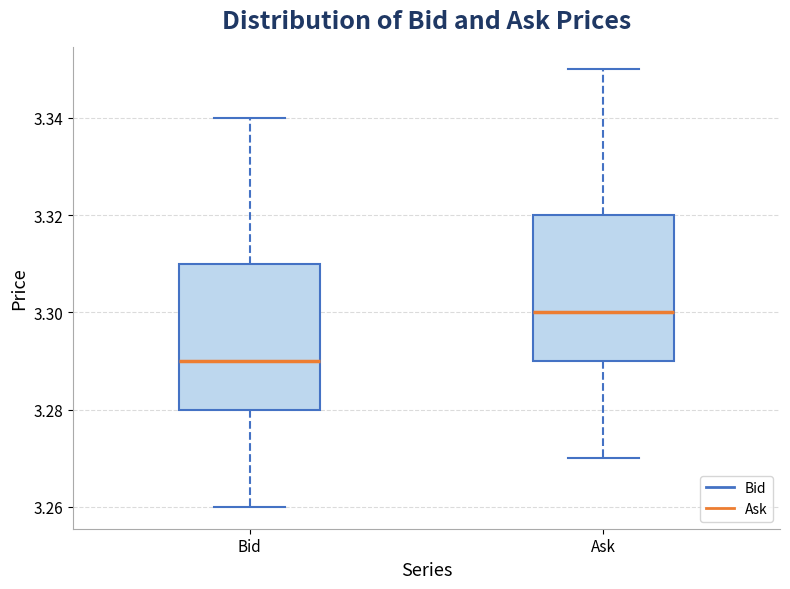

Which box has the lowest median line?

Bid